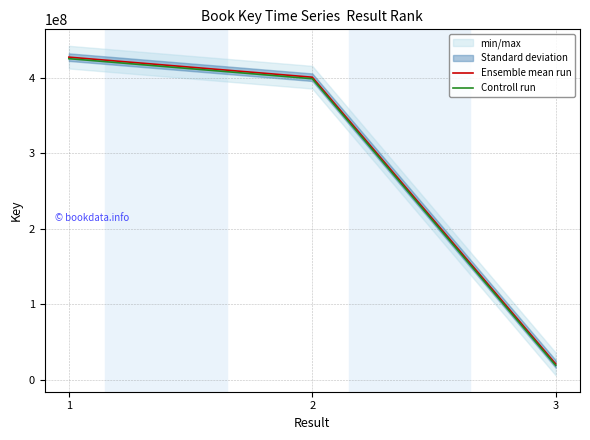

The value of Ensemble mean run at 1 is 681702874. True or false?

False